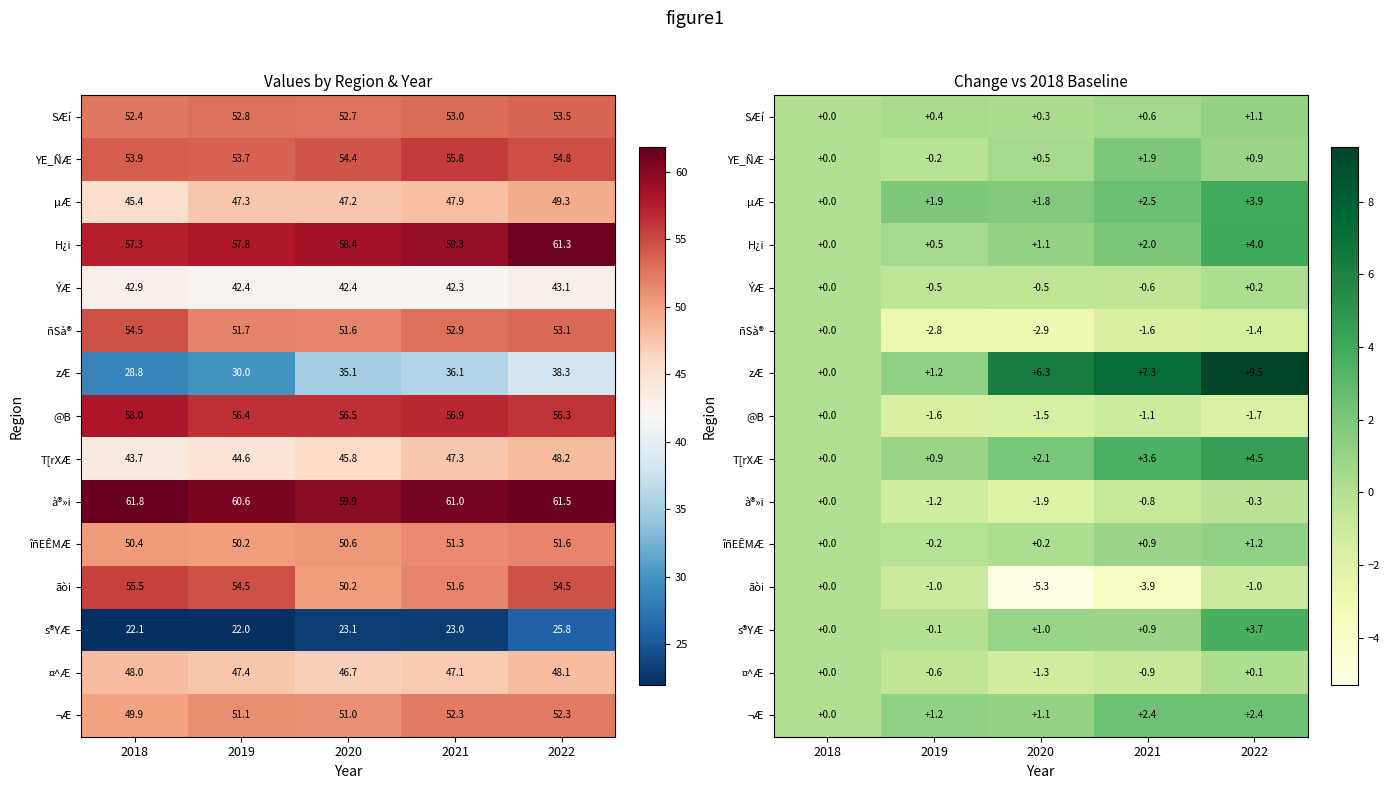

Rank the categories by s®YÆ value from highest to lowest.

2022, 2020, 2021, 2018, 2019